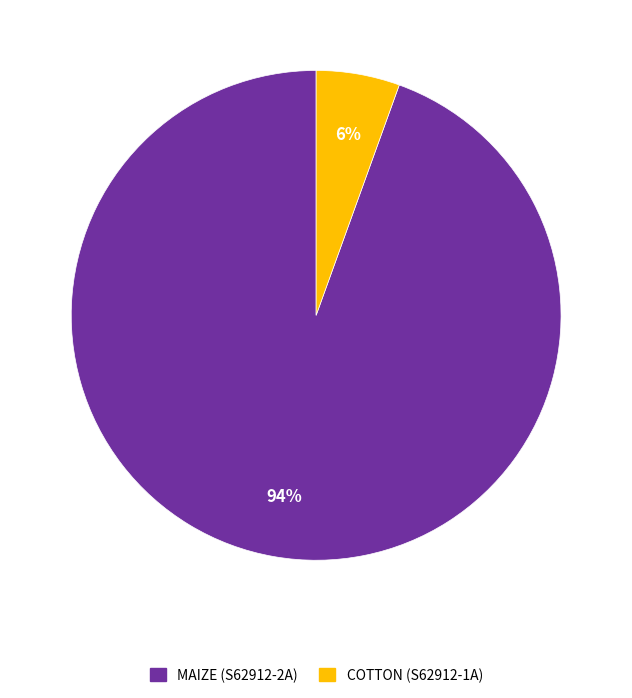

Which category has the smallest portion of the pie?

COTTON (S62912-1A)